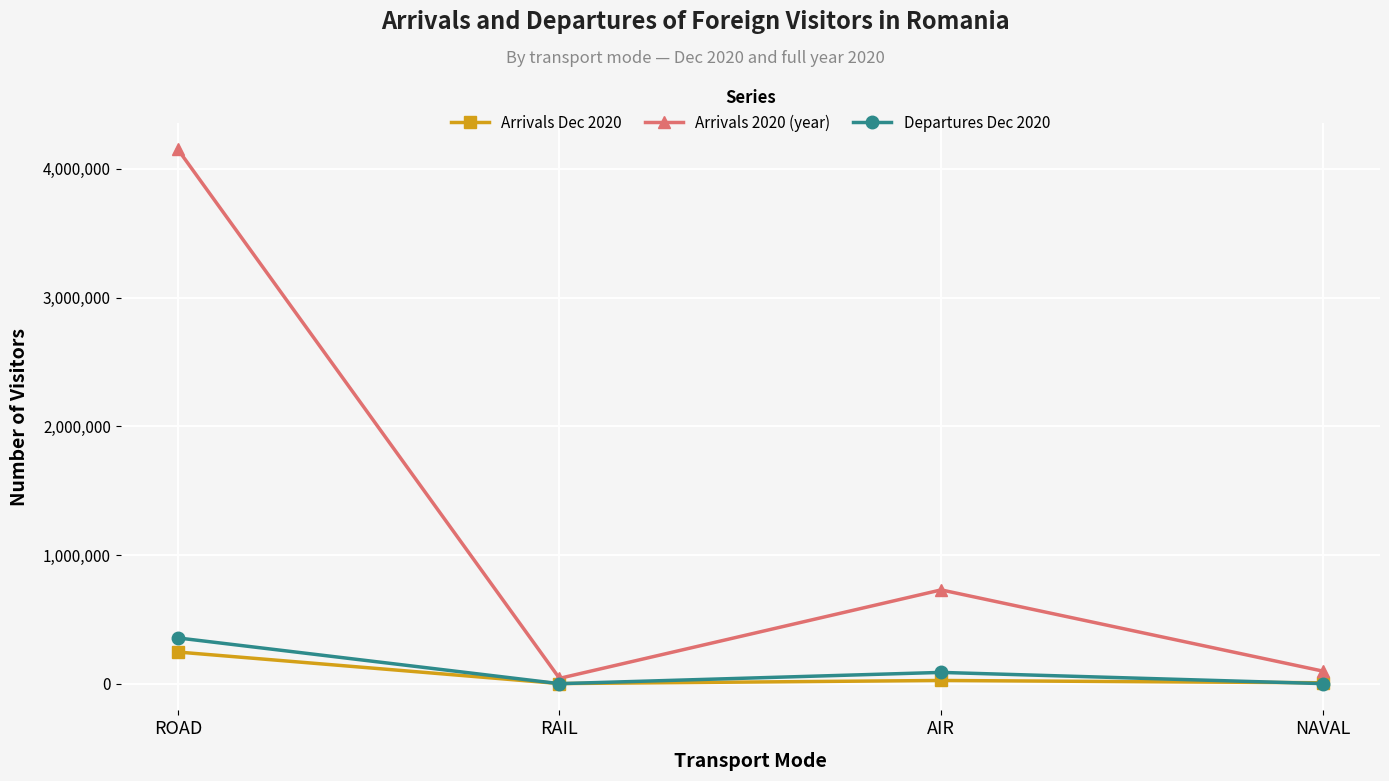

What is the difference between the maximum and minimum values in the Arrivals 2020 (year) series?

4107961